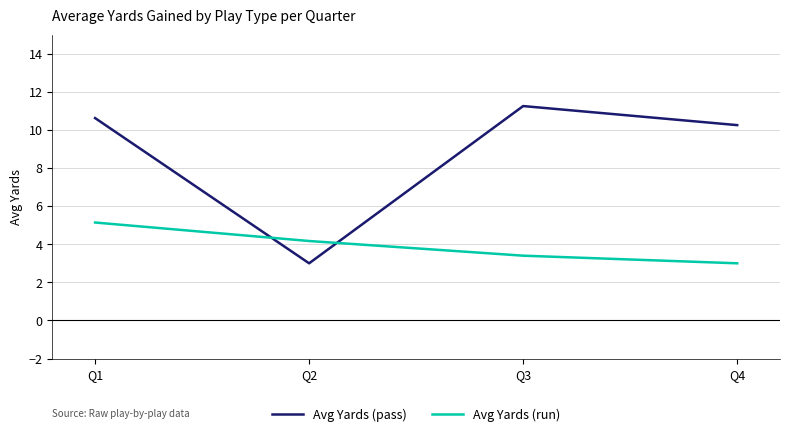

What is the difference between the Avg Yards (run) values at Q3 and Q1?

1.7